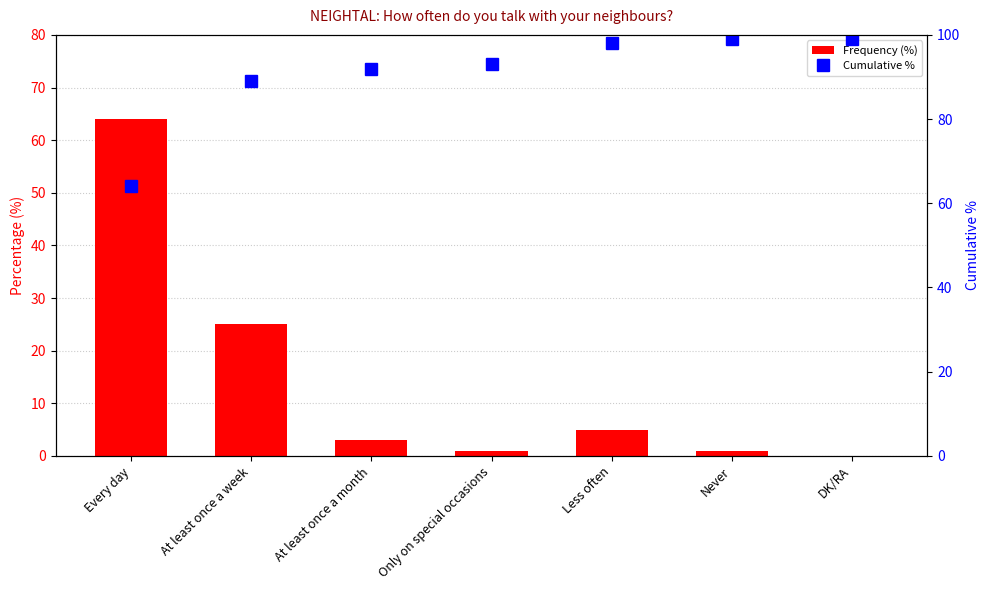

Which series changed the most between At least once a week and At least once a month?

Frequency (%)